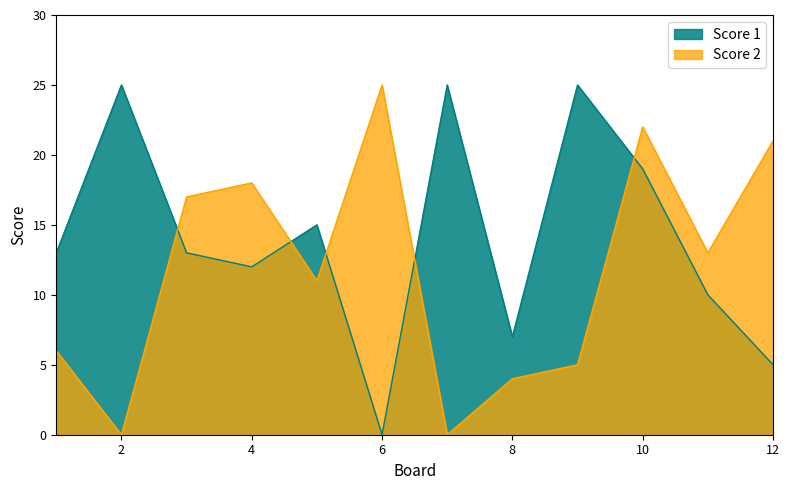

Reading right to left, extract all data points from this chart.

Score 1: 12=5	11=10	10=19	9=25	8=7	7=25	6=0	5=15	4=12	3=13	2=25	1=13
Score 2: 12=21	11=13	10=22	9=5	8=4	7=0	6=25	5=11	4=18	3=17	2=0	1=6